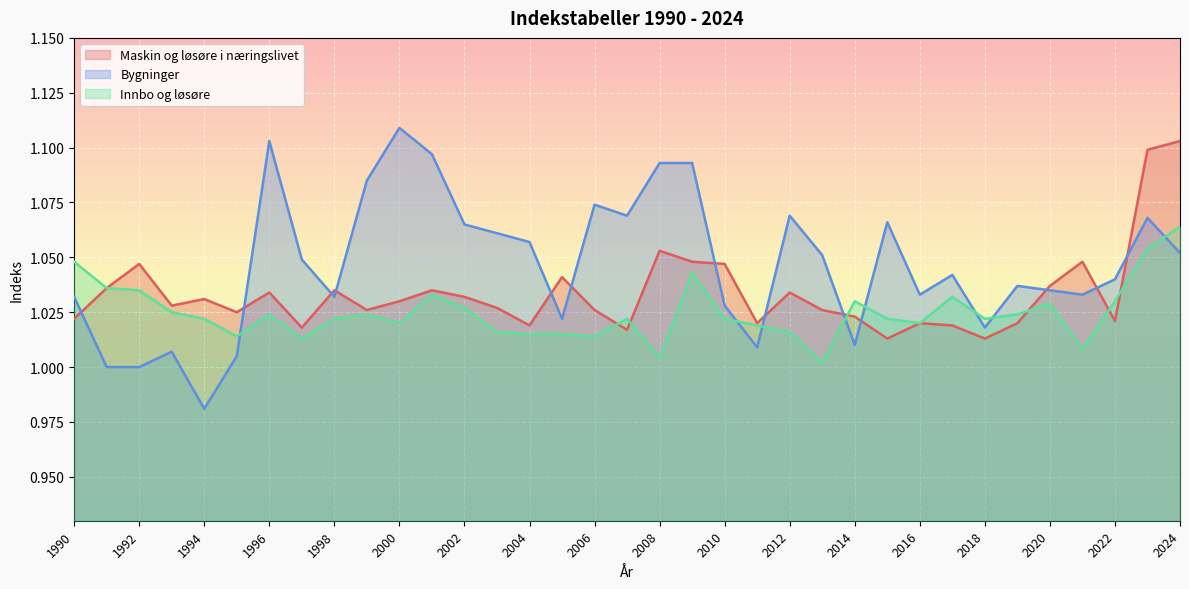

What is the minimum value for Maskin og løsøre i næringslivet?

1.0